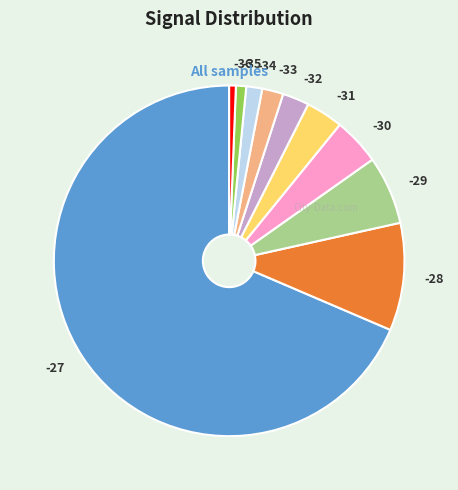

Does any single category account for the majority?

Yes